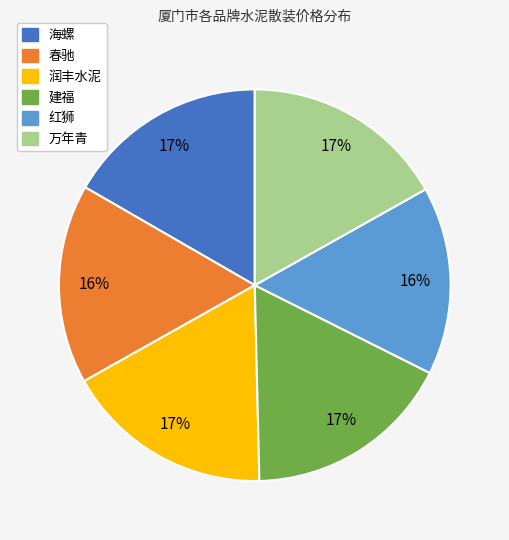

Do 建福 and 海螺 together represent more than half of the pie?

No